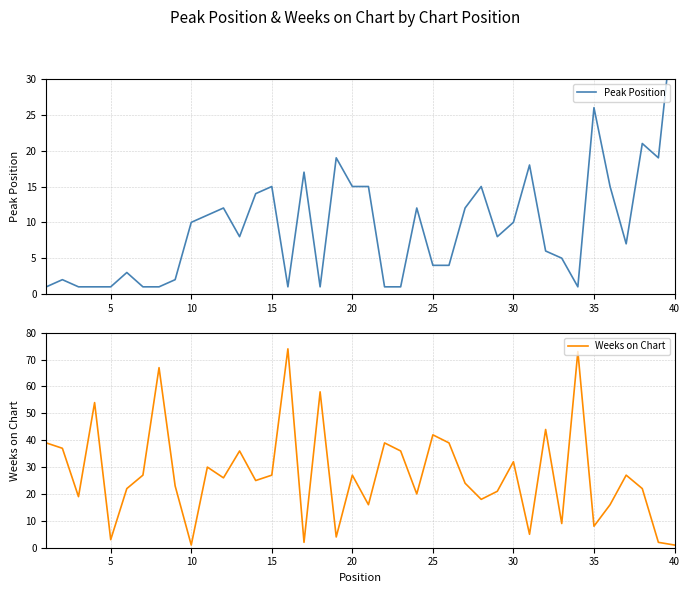

What is the highest value of the Weeks on Chart series?

74